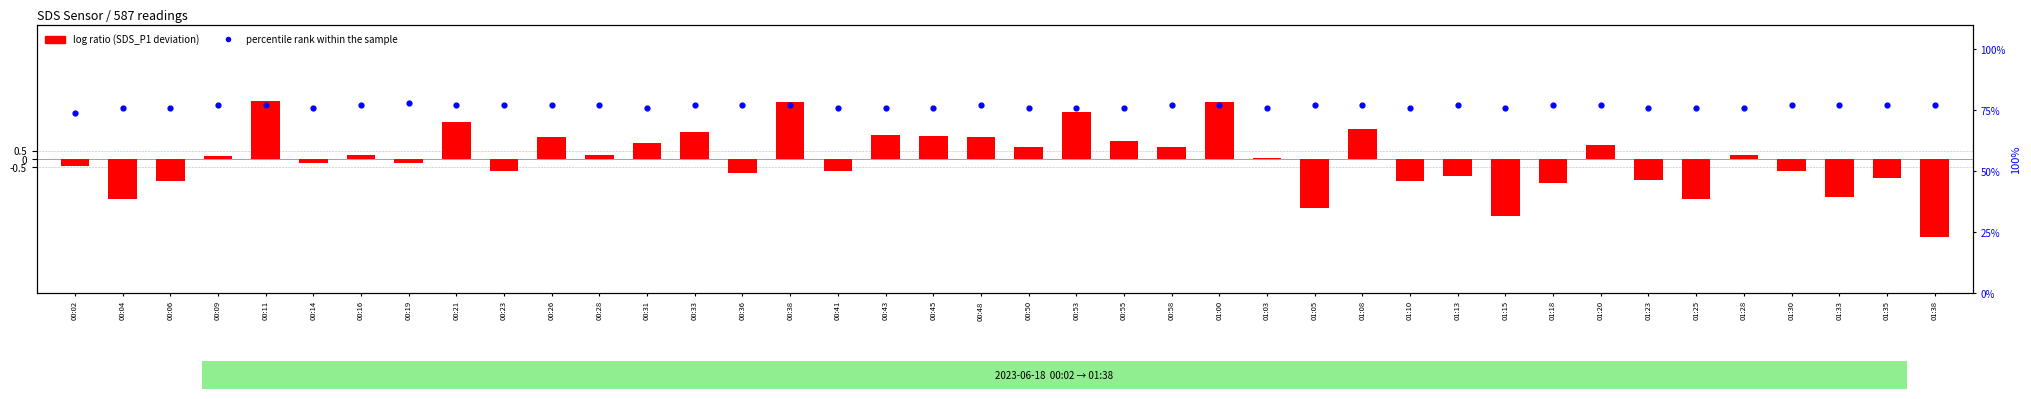

Is the value of log ratio at 01:35 greater than the value of percentile rank within the sample at 00:43?

No